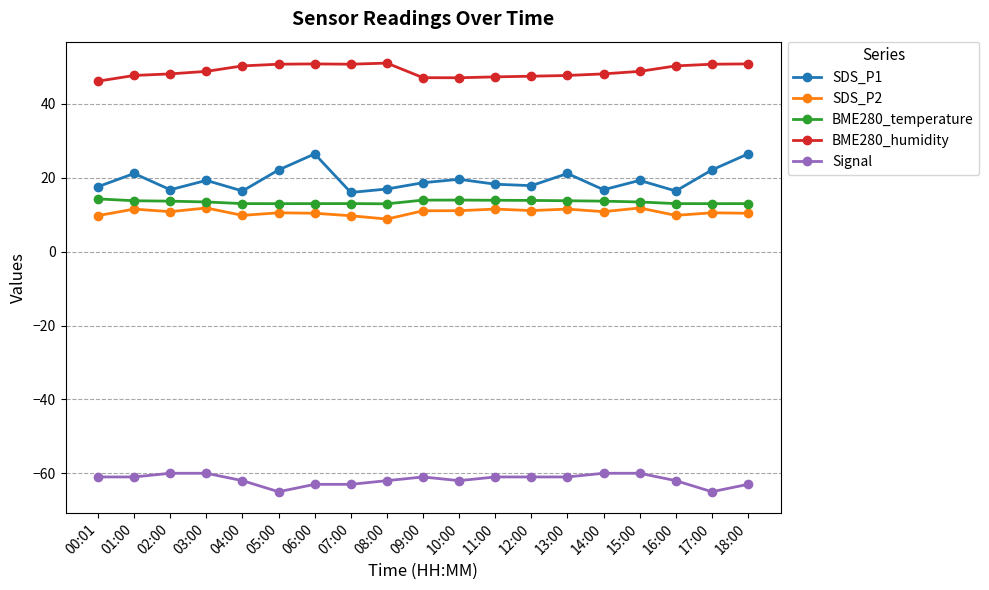

True or false: SDS_P1 has a value of 32.2 at 01:00.

False